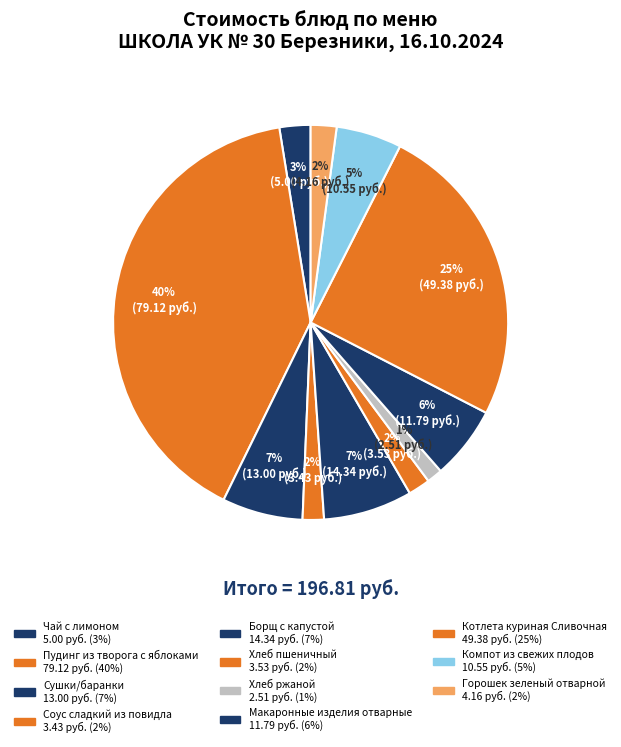

Is it true that Компот из свежих плодов is 5% of the pie?

True